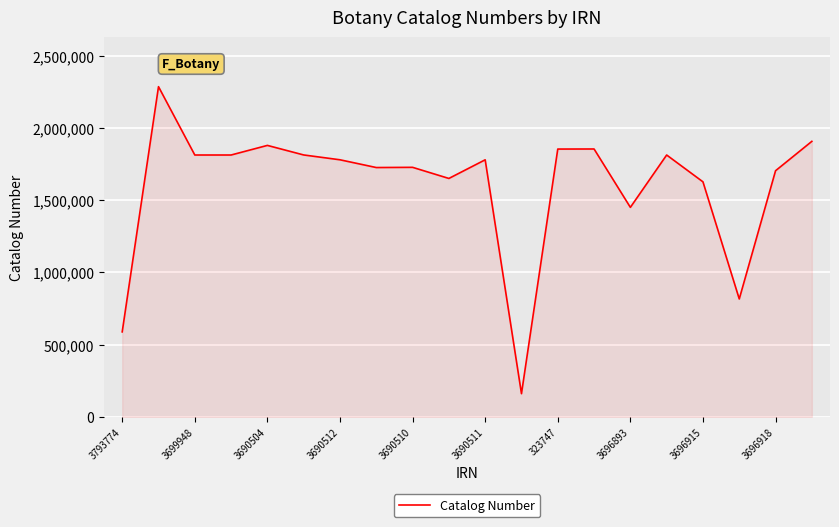

What is the difference between the maximum and minimum values?

2124368